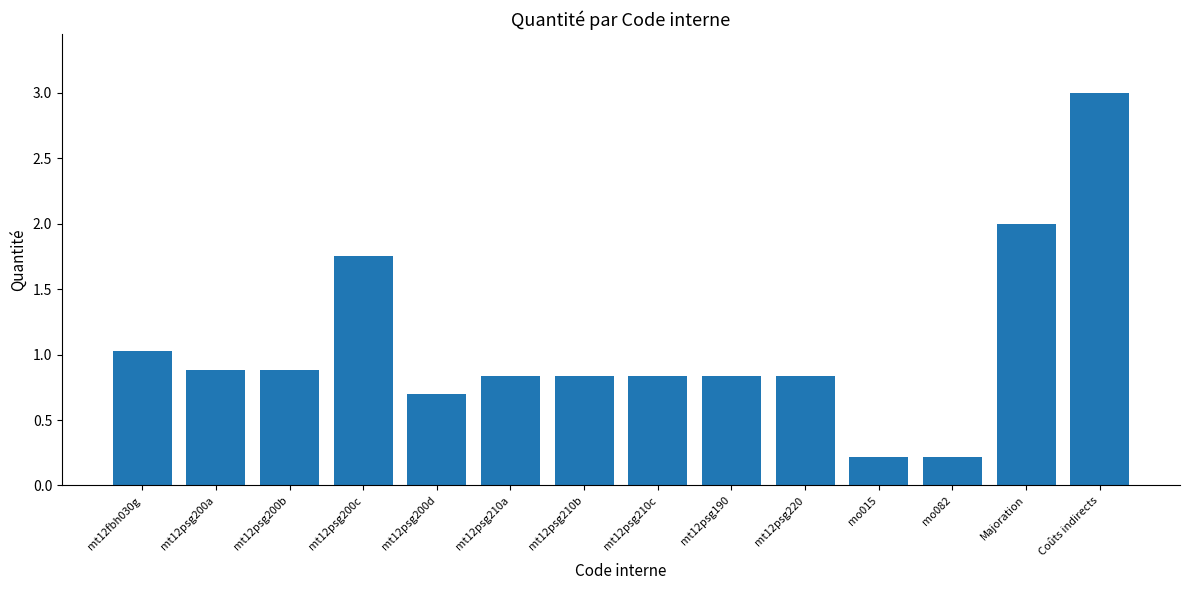

What is the change in value from mt12fbh030g to Majoration?

+1.0